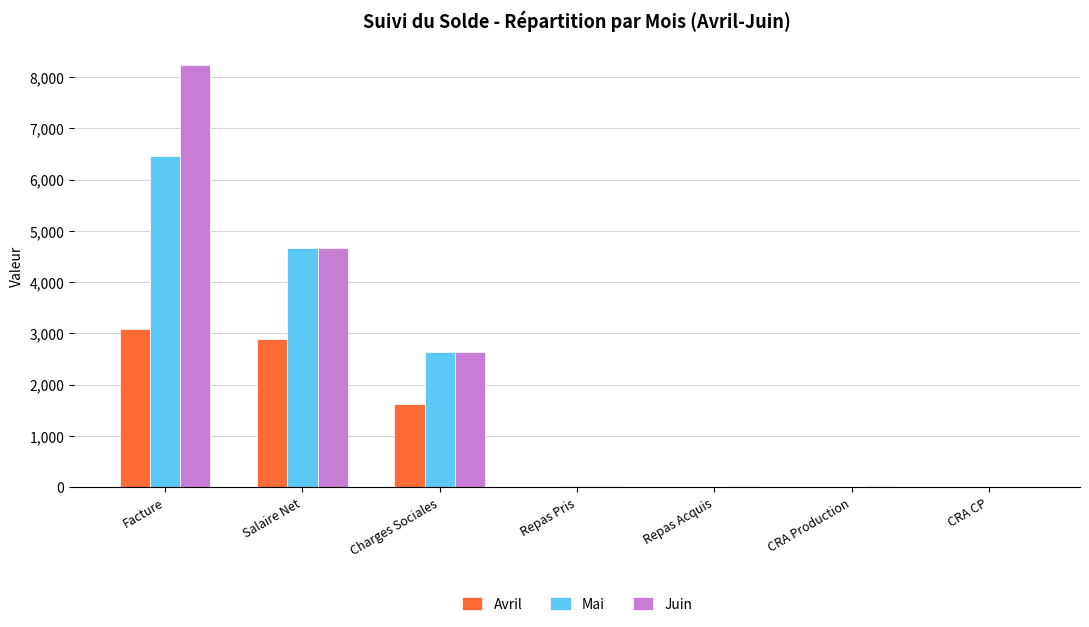

The value of Avril at Salaire Net is 2890.1. True or false?

True